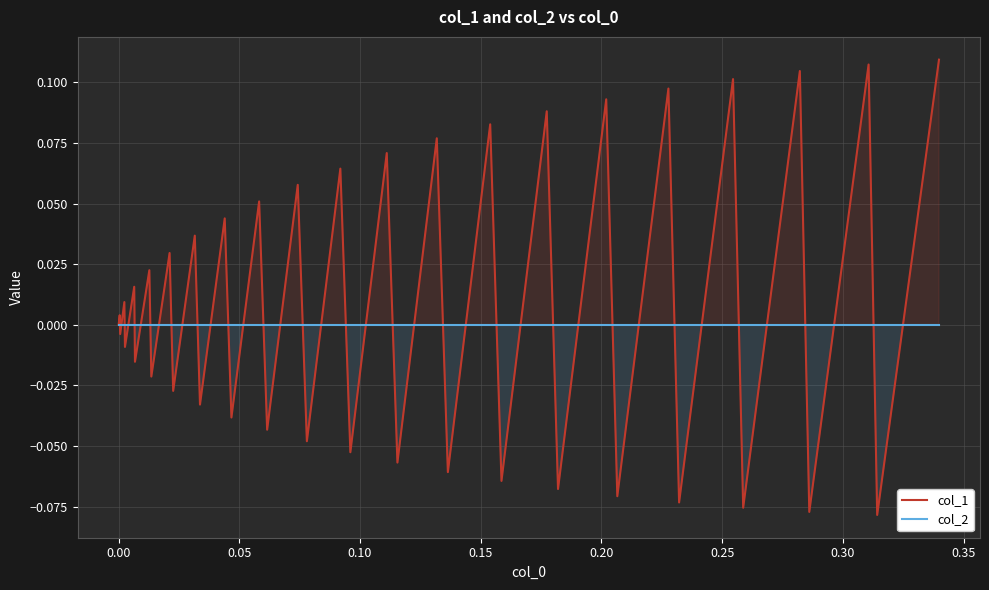

Rank the series by their average value, from highest to lowest.

col_1, col_2